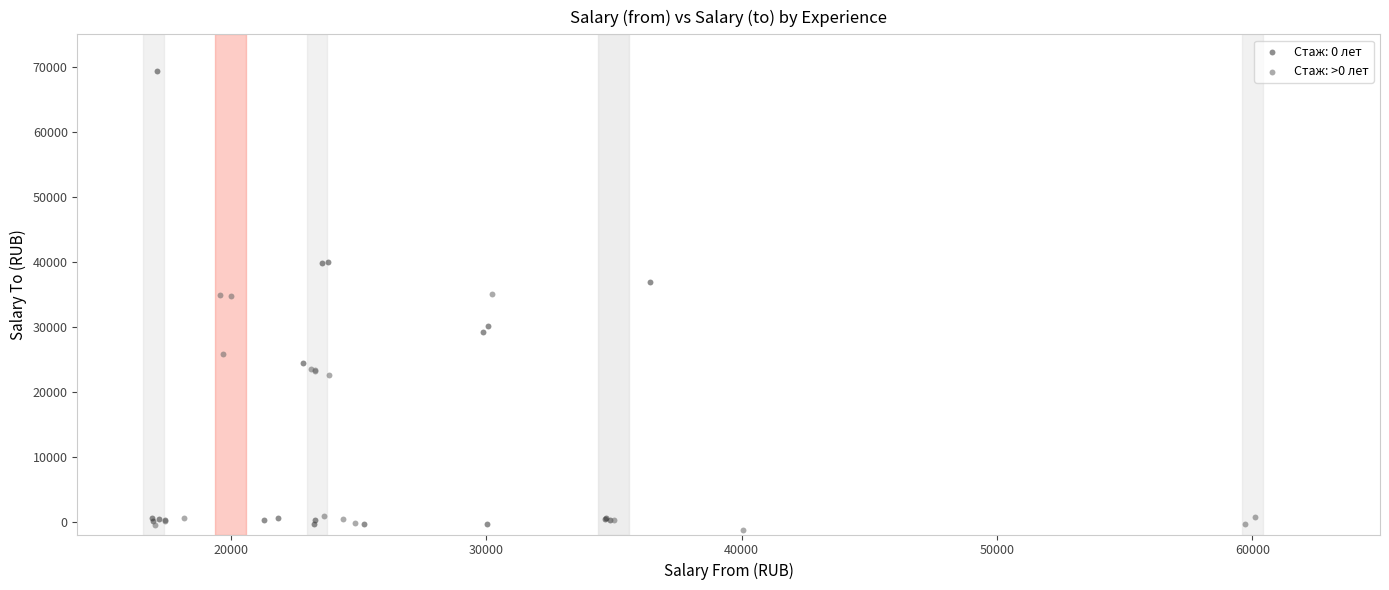

Which series reaches the maximum Y coordinate?

Стаж: 0 лет